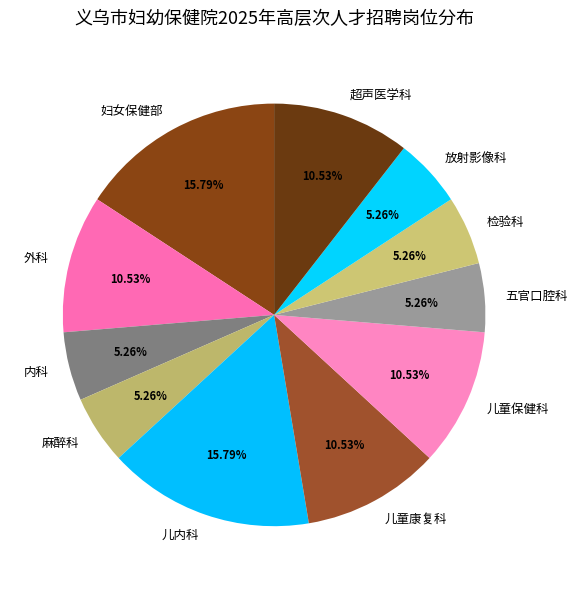

What is the total percentage of 妇女保健部 and 儿童保健科?

26.3%